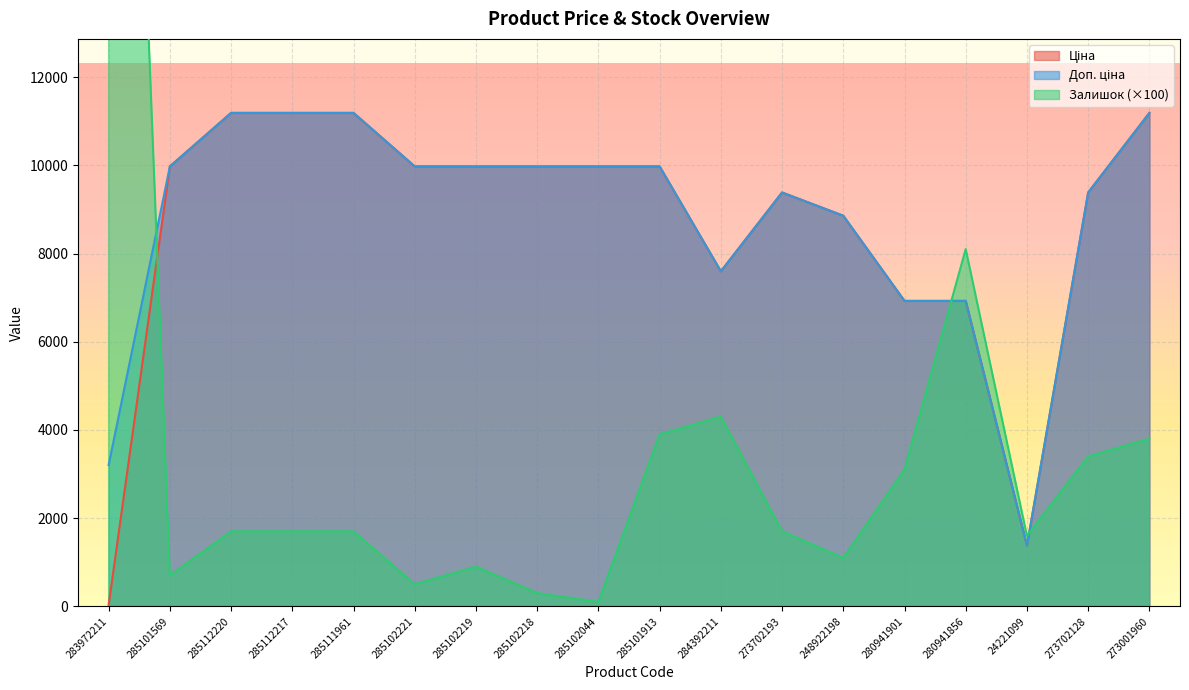

What is the greatest value displayed?

36000.0